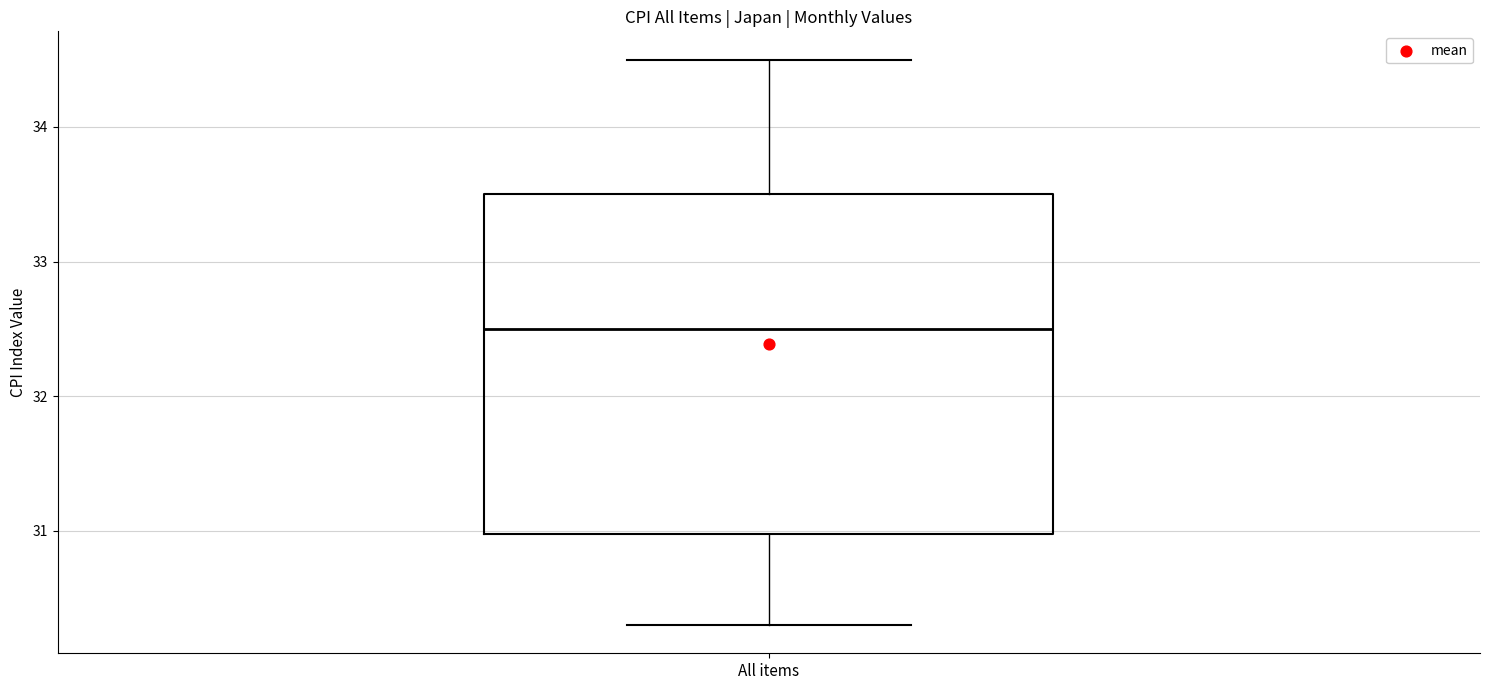

Transcribe this box plot: give where the median line is, the range the box spans, and where the two whiskers end, as read against the y-axis. The values are not printed on the chart, so give them approximately, as read against the axis.

median 32.5, box 31.0 to 33.5, whiskers 30.3 to 34.5